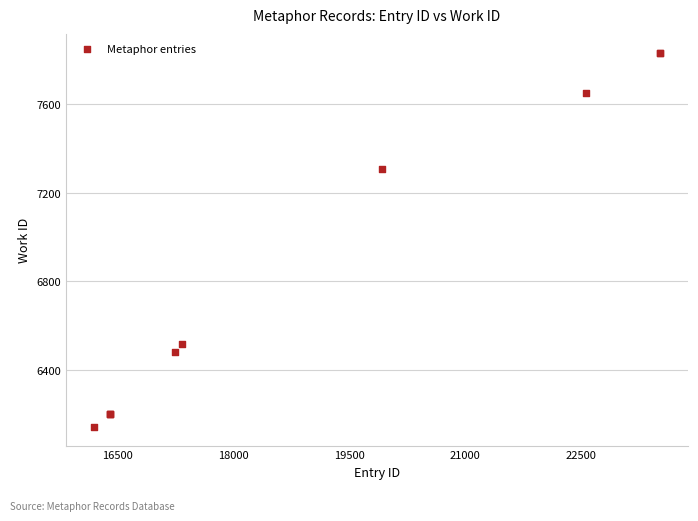

What Y value in the scatter plot is closest to 6987?

7308